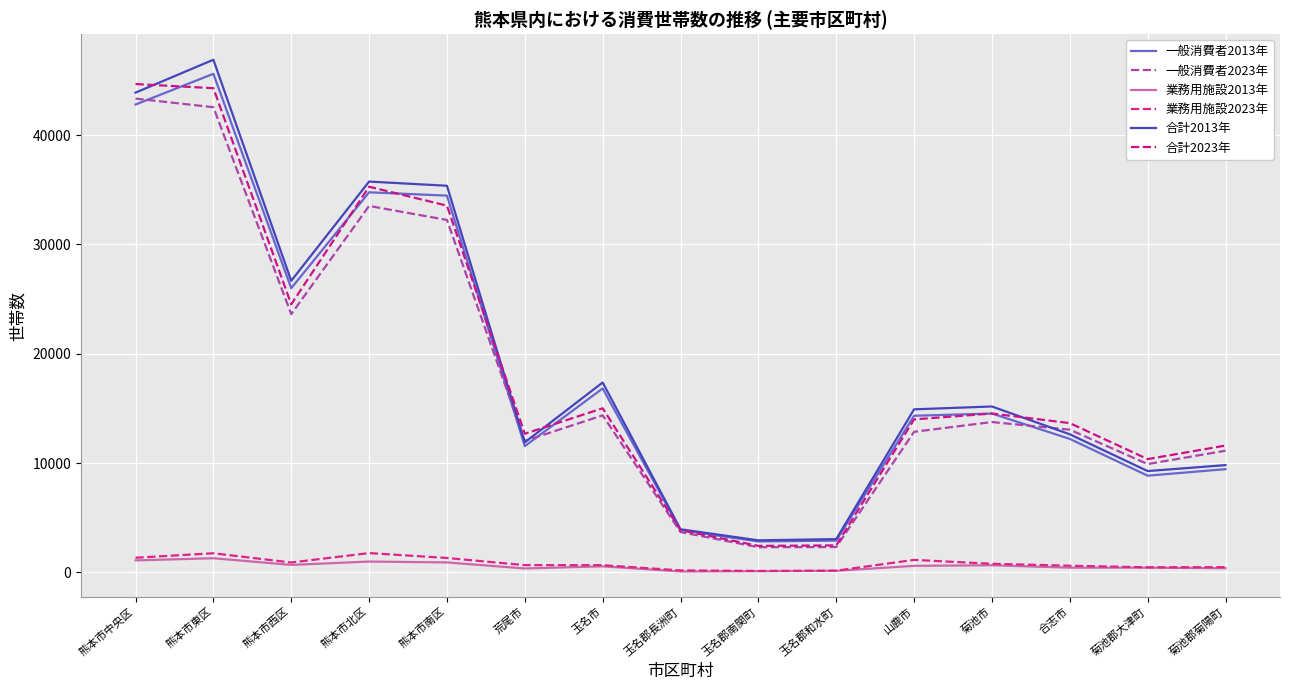

True or false: 業務用施設2023年 and 合計2013年 intersect in this chart.

False